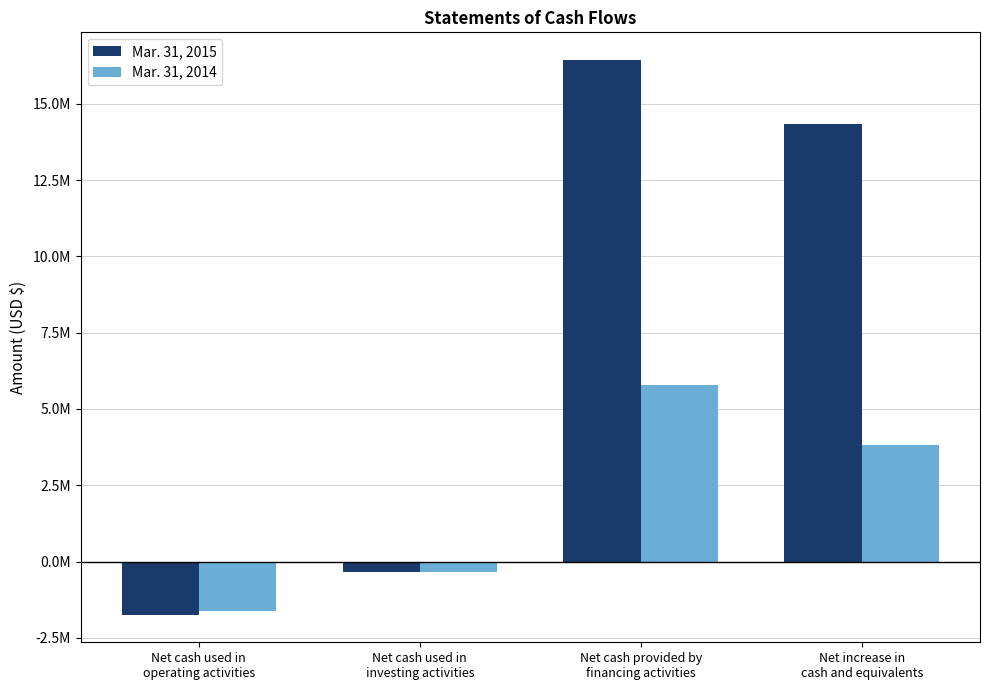

Which series has the largest total across all categories?

Mar. 31, 2015